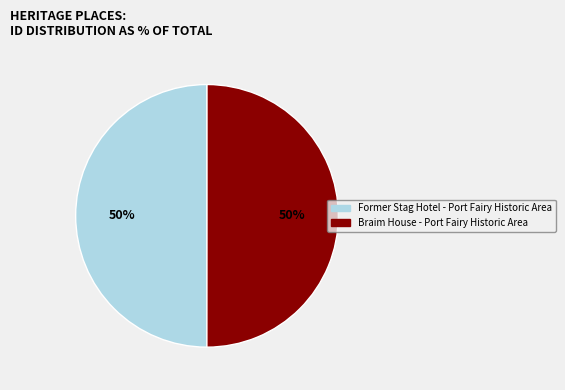

True or false: Braim House - Port Fairy Historic Area accounts for 50% of the total.

True